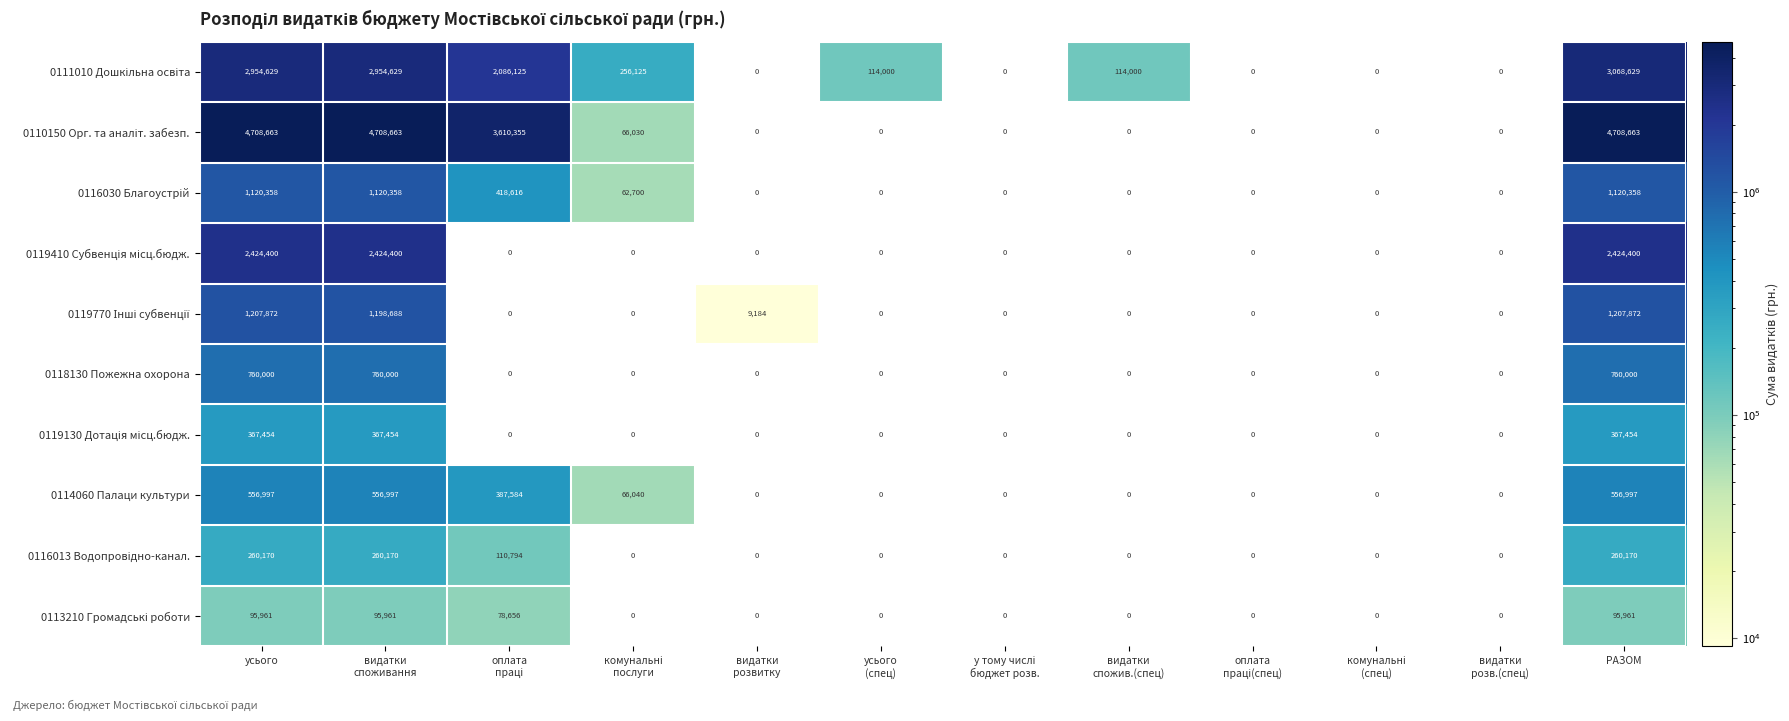

At which category is the sum across all series the highest?

РАЗОМ